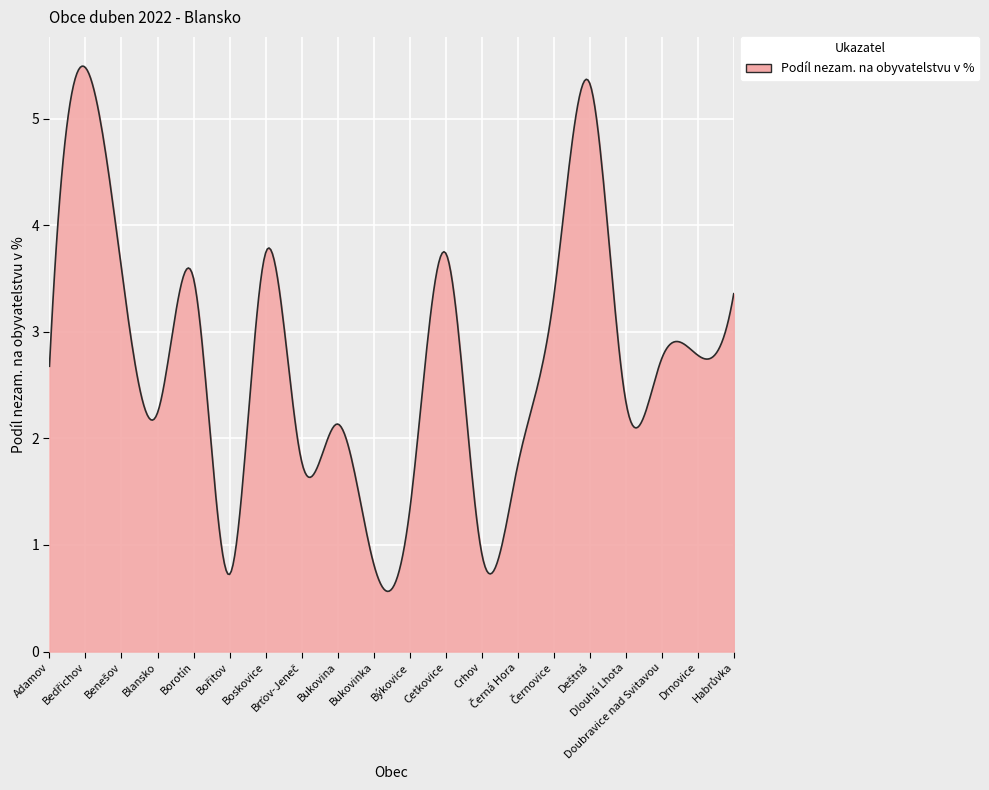

What is the difference between the maximum and minimum values?

4.9